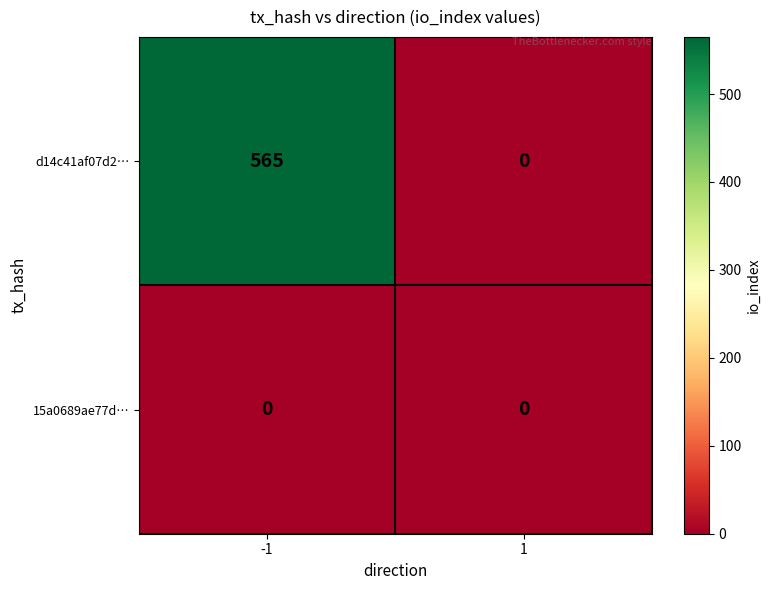

The 15a0689ae77d… series shows 0 at -1. True or false?

True